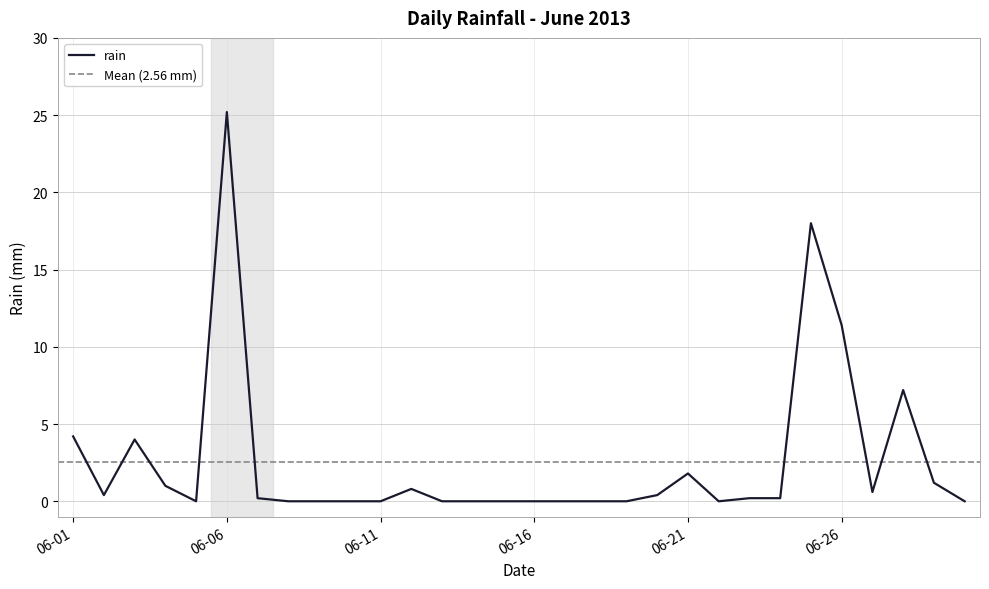

How many lines are shown in the chart?

1